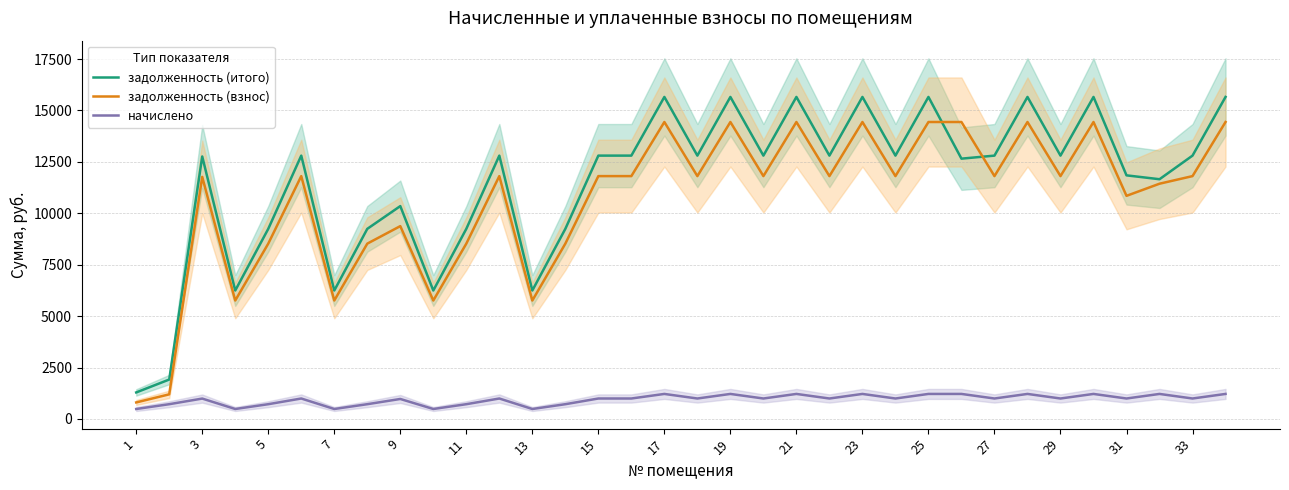

List the series in order of their peak value, lowest first.

начислено, задолженность (взнос), задолженность (итого)